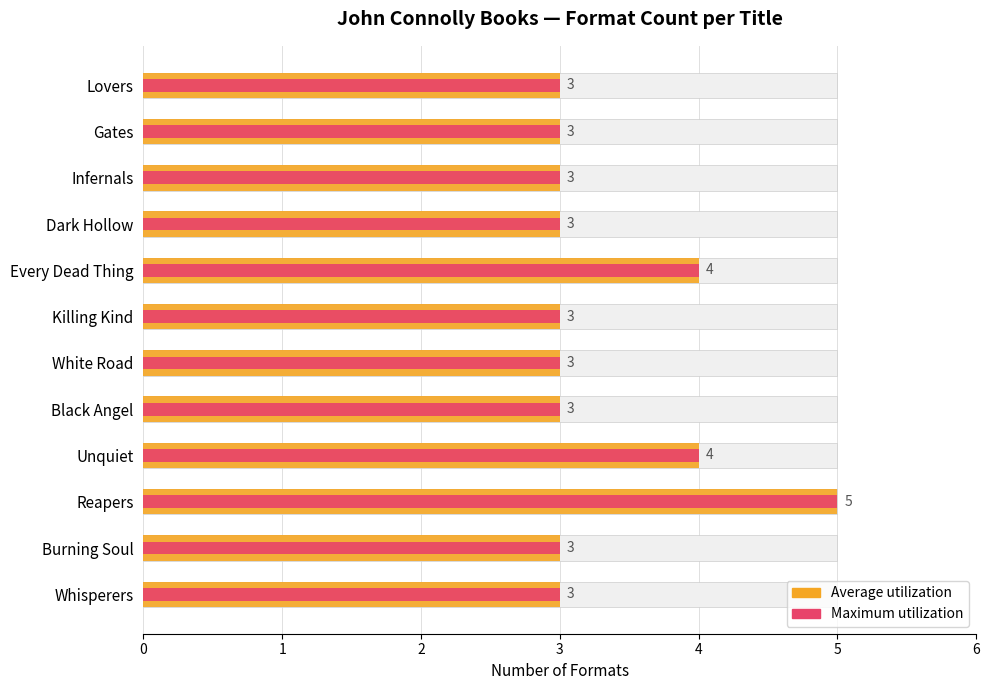

What value does the Format Count series have at Dark Hollow?

3